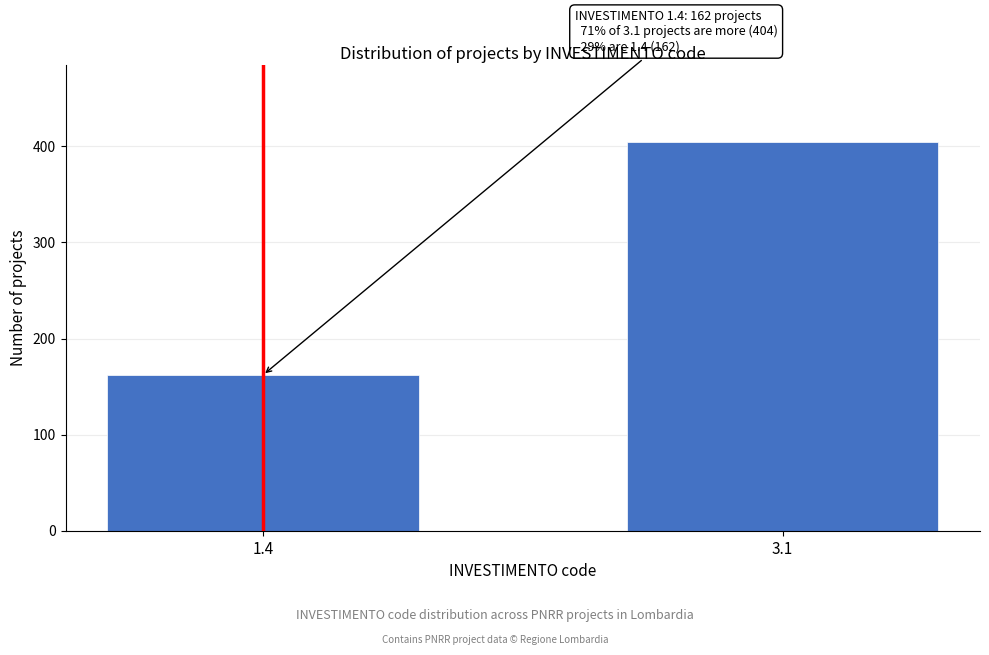

Reading right to left, extract all data points from this chart.

404	162